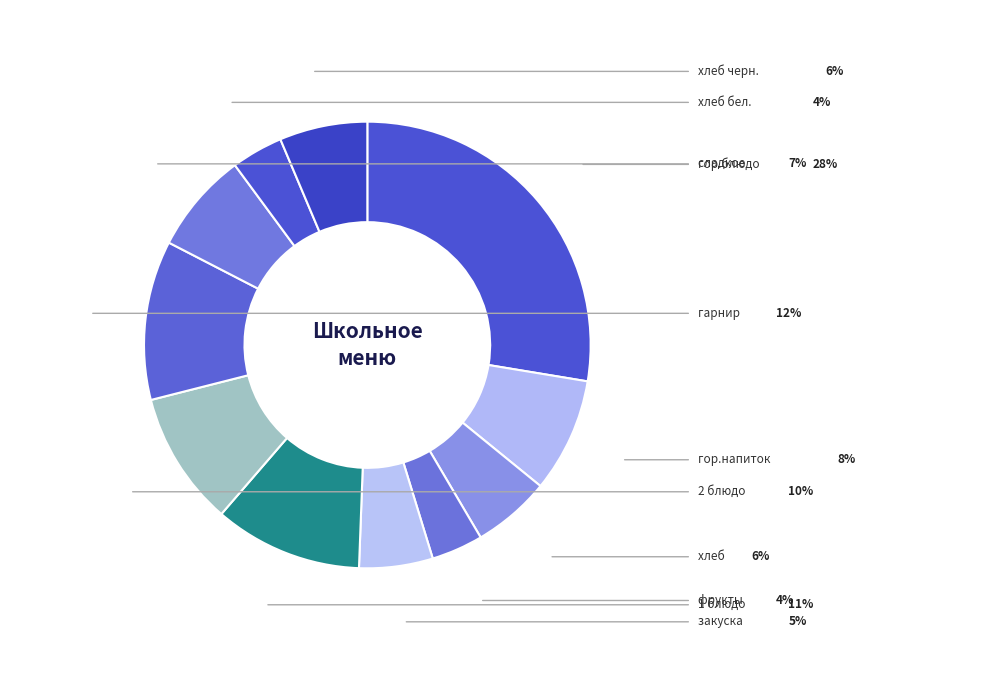

How many segments does this pie chart have?

11